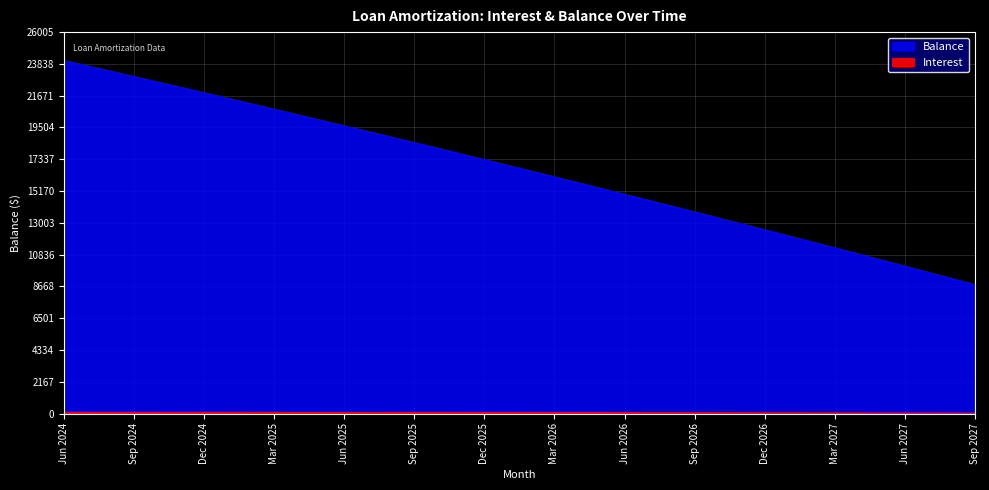

What is the average value of the Balance series?

16630.2